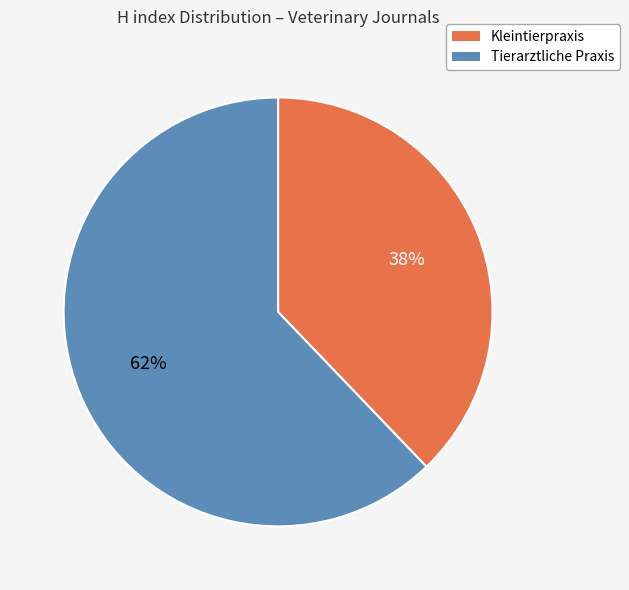

Which has a higher value, Tierarztliche Praxis or Kleintierpraxis?

Tierarztliche Praxis